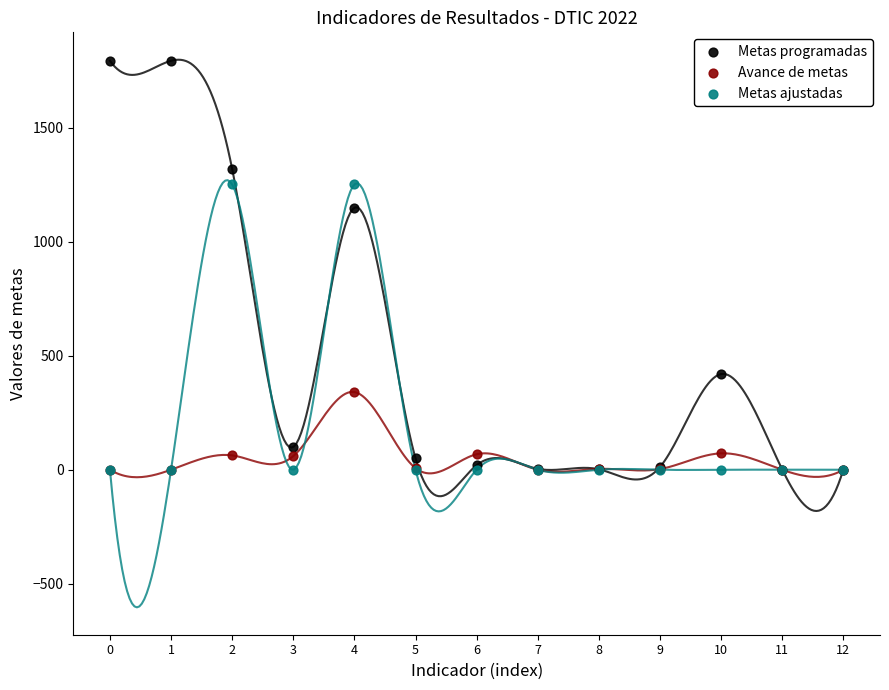

Across all series, what Y value is closest to 897?

1150